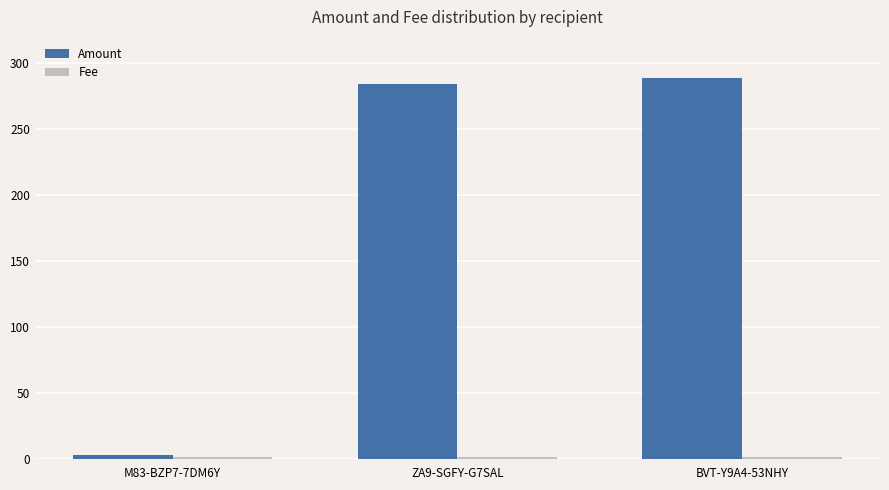

How many data points in Amount are less than 284?

1